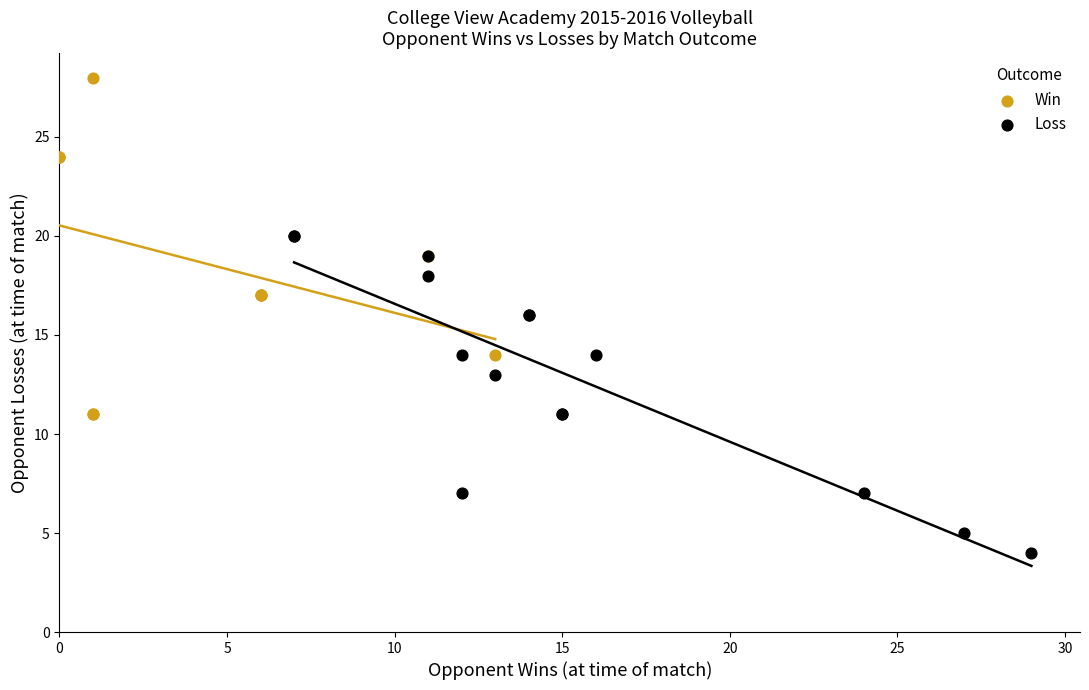

Which series contains the lowest Y value?

Loss